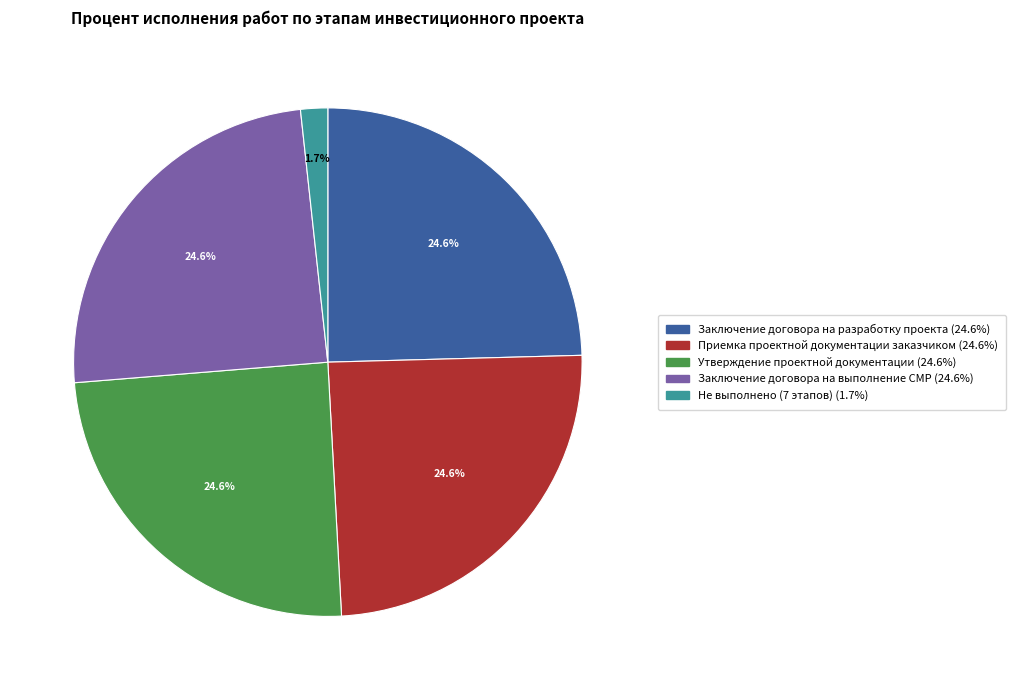

Is there any slice that represents more than half of the pie?

No